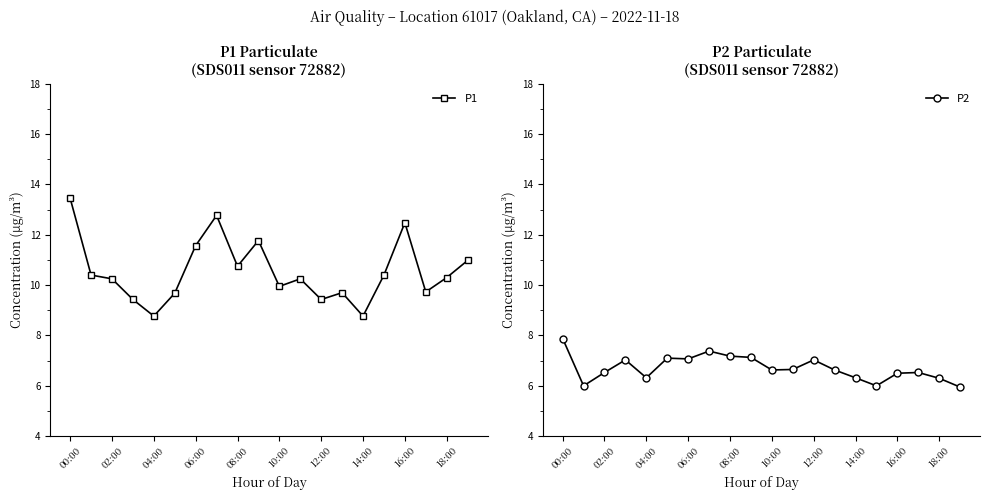

True or false: P1 and P2 intersect in this chart.

False